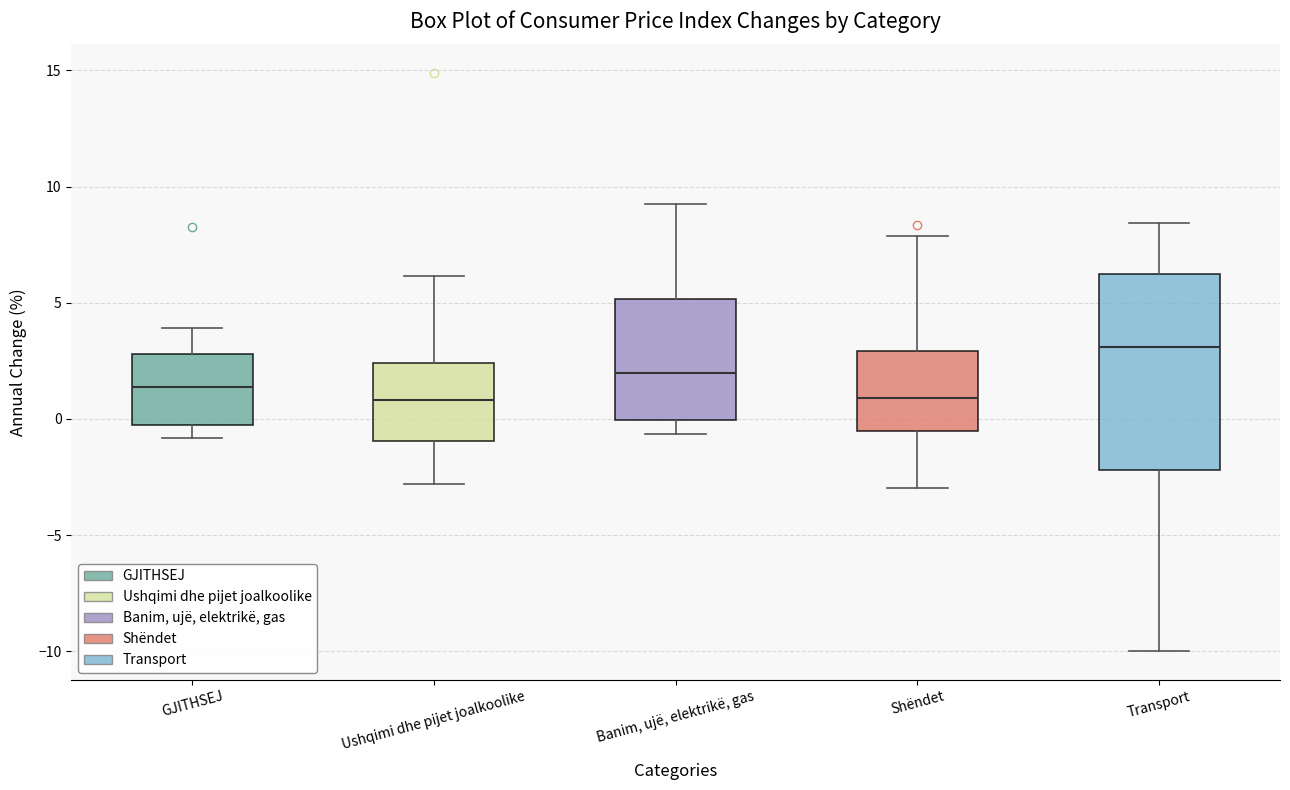

Reading left to right, transcribe this box plot: for each box, give where its median line is, the range the box spans, and where its two whiskers end, as read against the y-axis. The values are not printed on the chart, so give them approximately, as read against the axis.

GJITHSEJ: median 1.5, box 0.0 to 3.0, whiskers -1.0 to 4.0
Ushqimi dhe pijet joalkoolike: median 1.0, box -1.0 to 2.5, whiskers -3.0 to 6.0
Banim, ujë, elektrikë, gas: median 2.0, box 0.0 to 5.0, whiskers -0.5 to 9.5
Shëndet: median 1.0, box -0.5 to 3.0, whiskers -3.0 to 8.0
Transport: median 3.0, box -2.0 to 6.5, whiskers -10.0 to 8.5